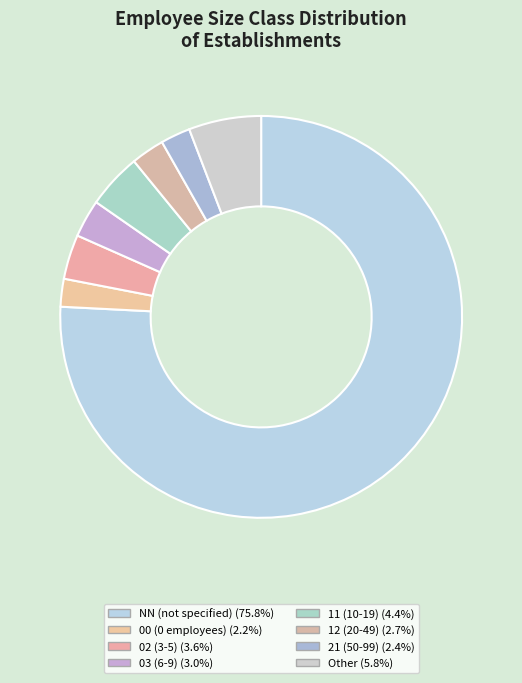

How many slices are in this pie chart?

8